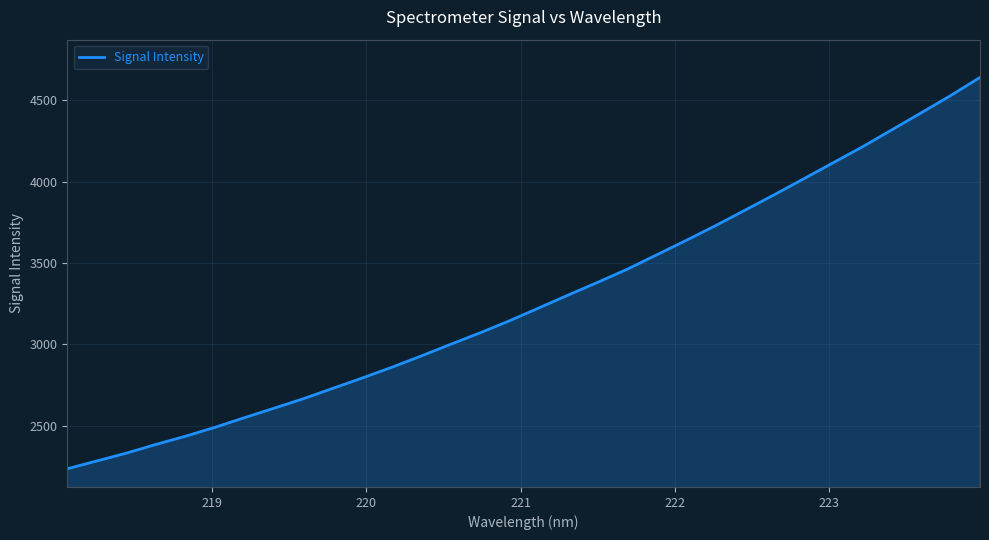

What is the maximum value shown in the chart?

4641.6